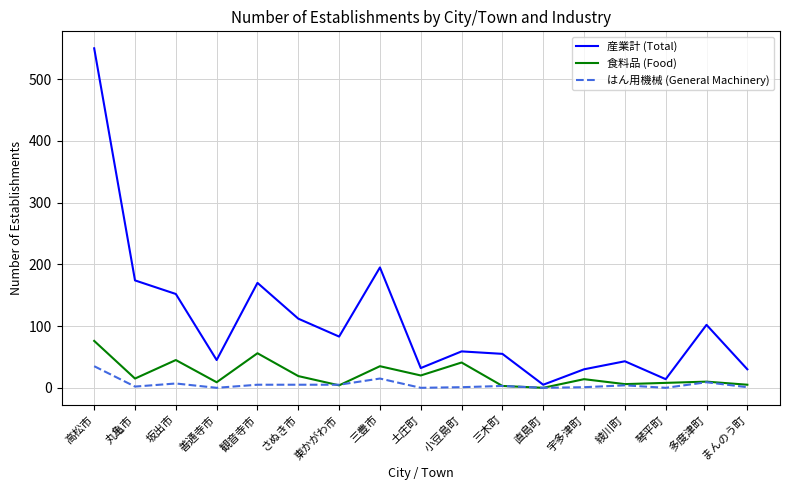

What is the difference between the maximum and second lowest values in the はん用機械 (General Machinery) series?

35